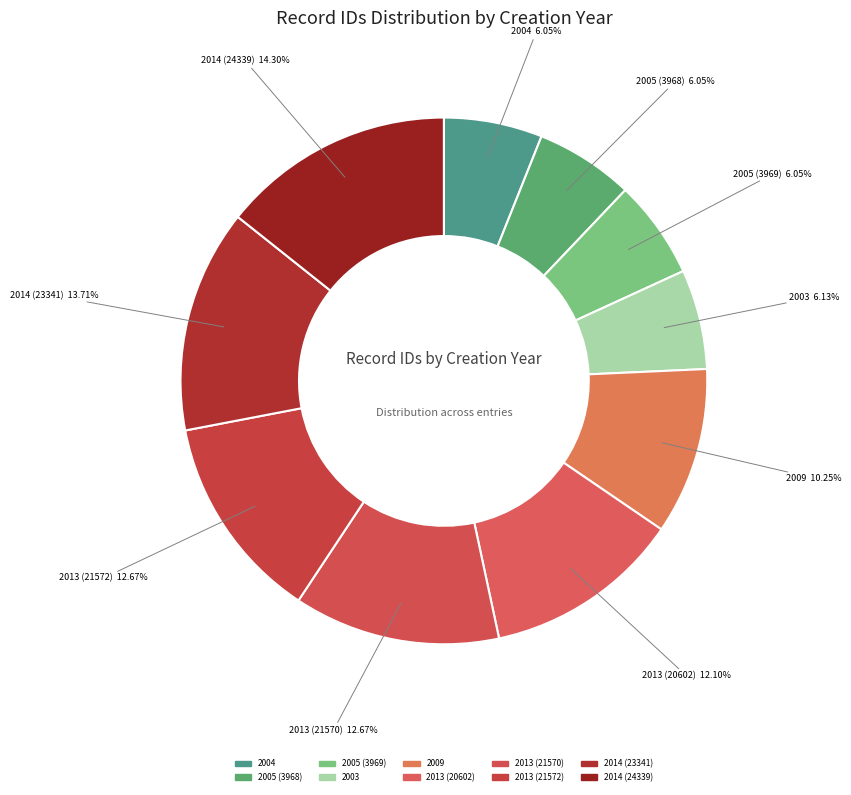

What percentage is NOT represented by 2003?

93.9%